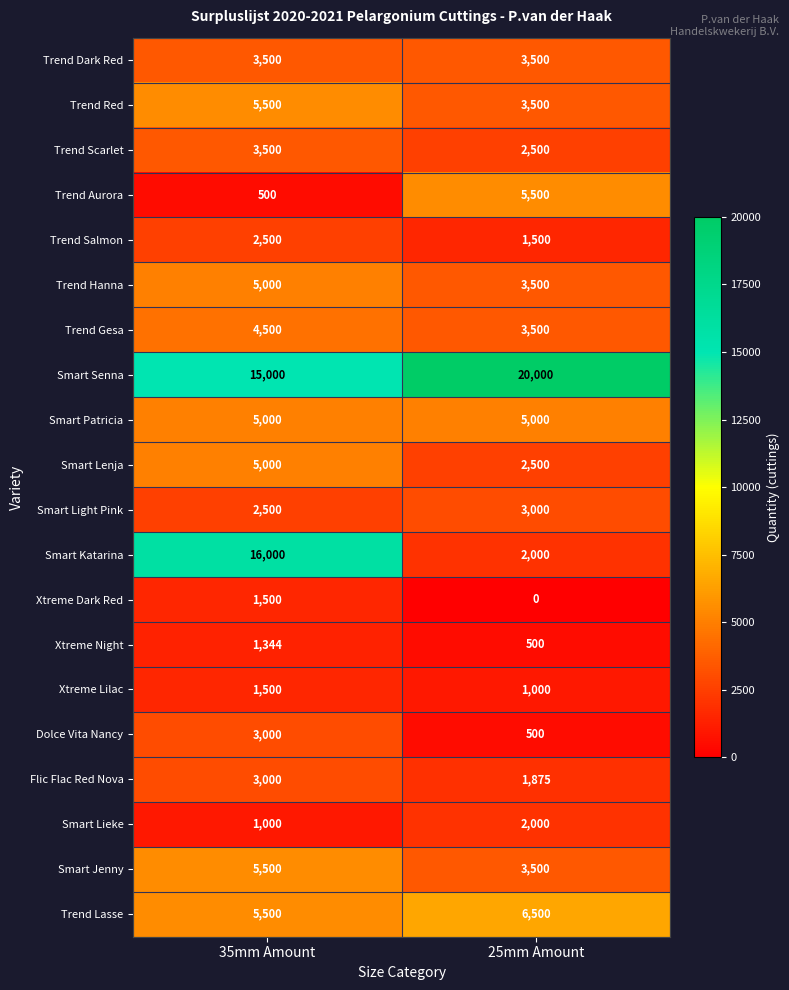

The value of Trend Salmon at 35mm Amount is 2500. True or false?

True